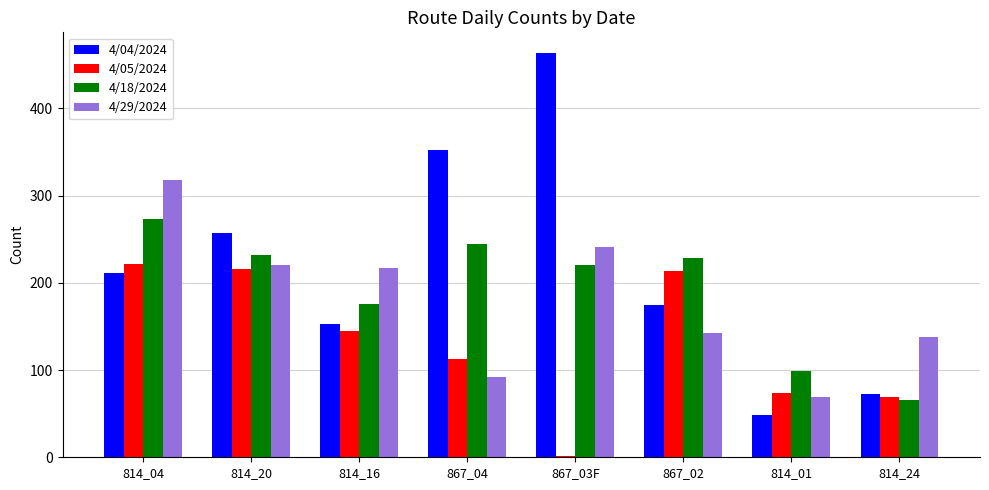

Reading left to right, what are all the values shown in this chart?

4/04/2024: 211	257	153	352	464	175	48	73
4/05/2024: 222	216	145	113	1	213	74	69
4/18/2024: 273	232	176	245	220	228	99	66
4/29/2024: 318	220	217	92	241	142	69	138